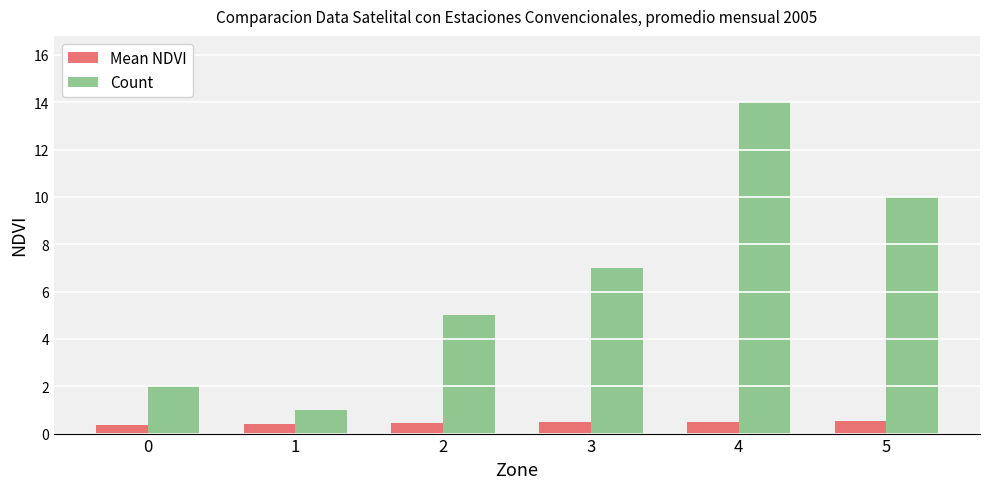

At which category is the sum across all series the highest?

4